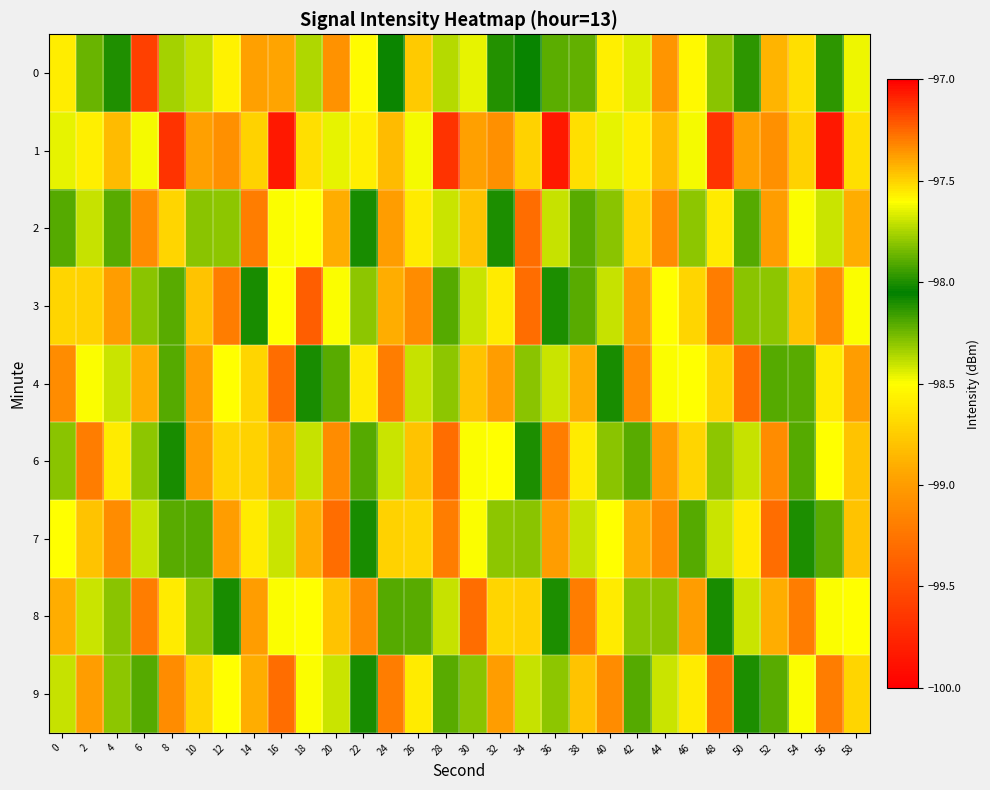

At which category is the sum across all series the highest?

34